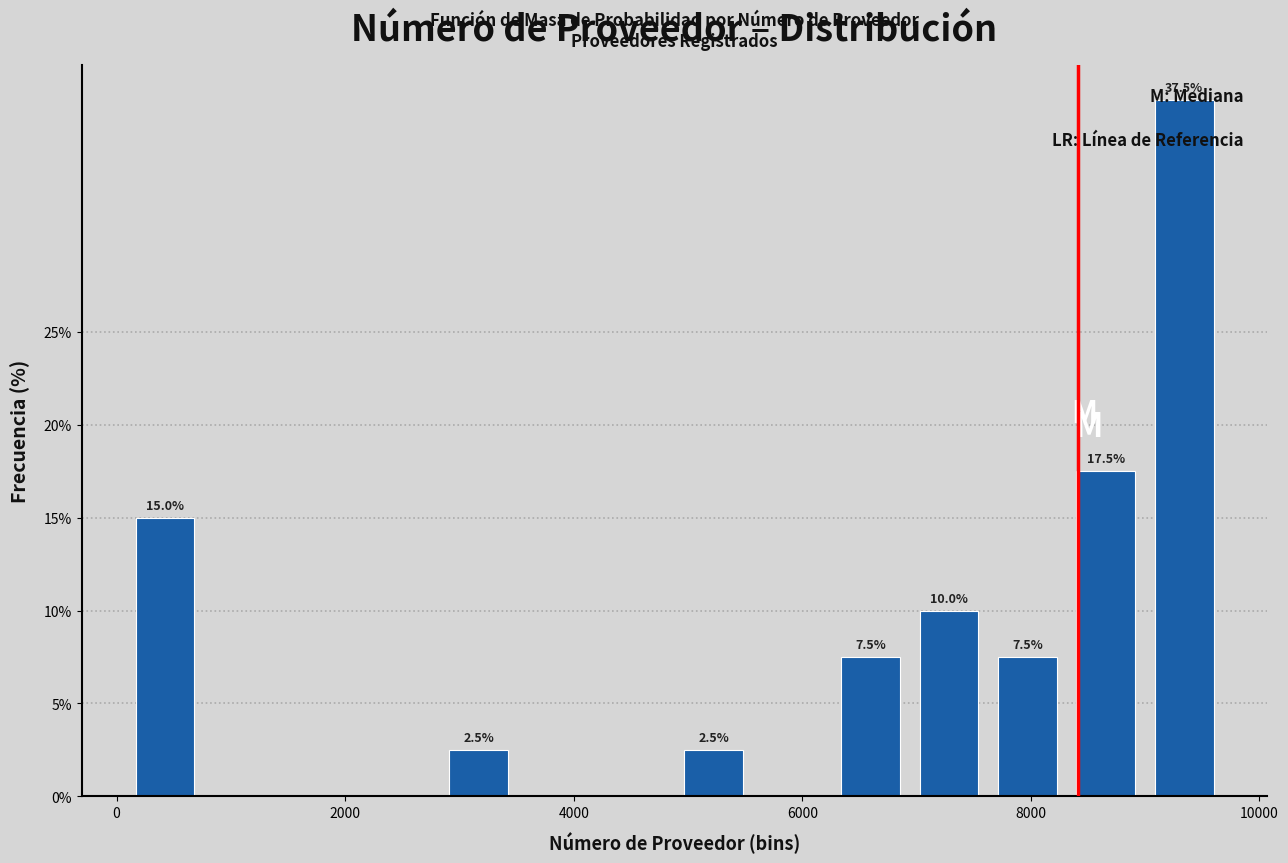

Around what value on the x-axis is the tallest bar? Give the approximate position of its centre, as read against the axis.

9400